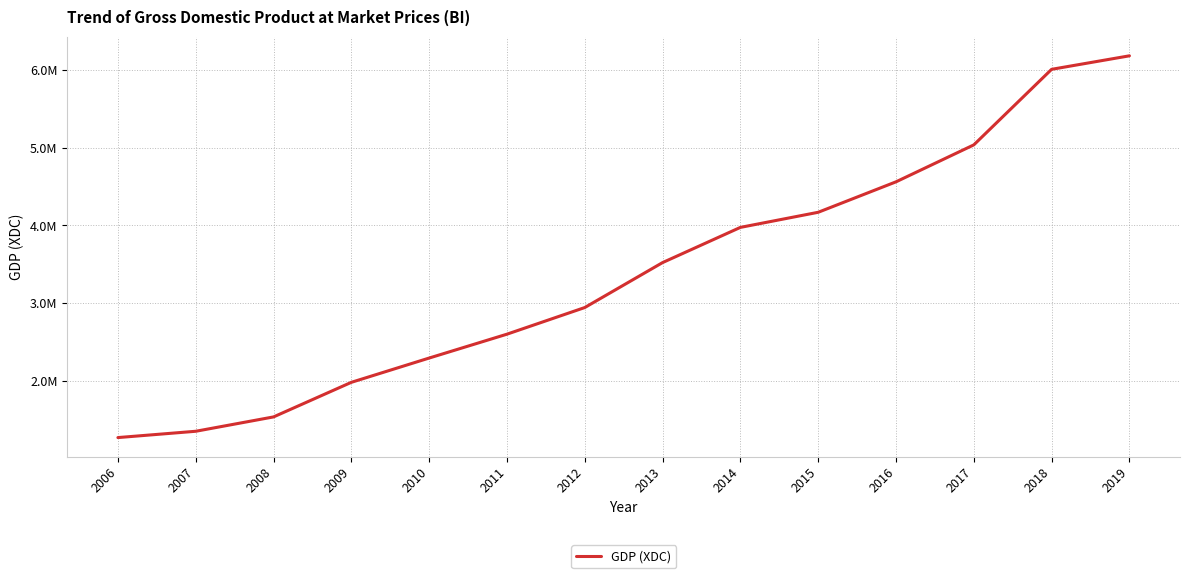

What is the change in value from 2008 to 2013?

+1982630.0